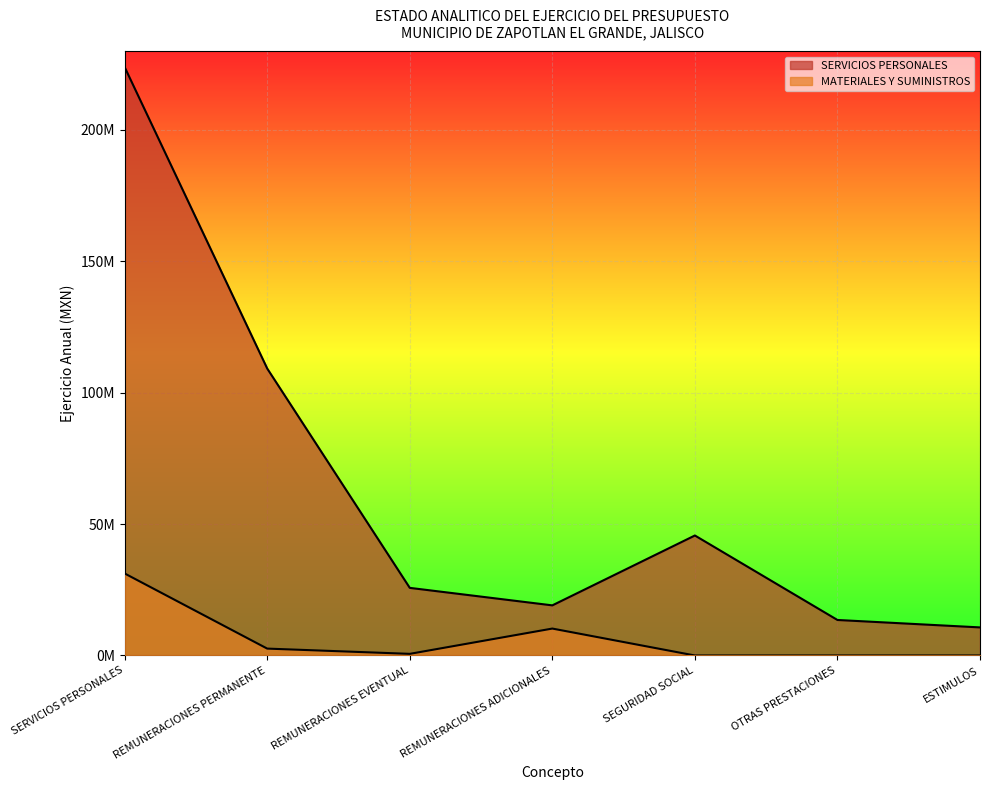

What is the total value across all series at REMUNERACIONES PERMANENTE?

111827116.2